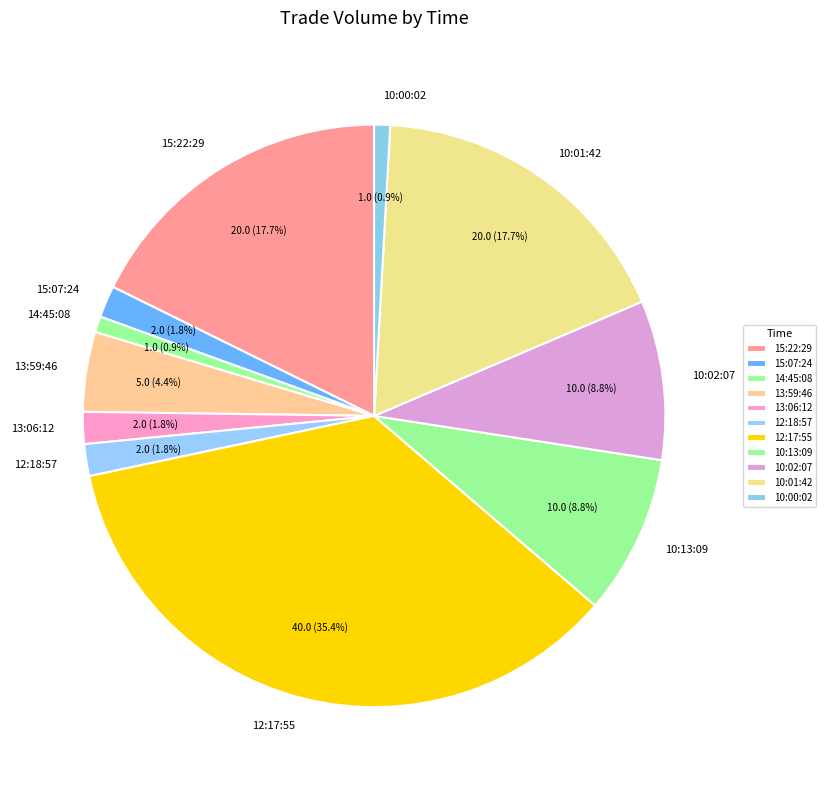

Which has a higher value, 13:59:46 or 10:01:42?

10:01:42